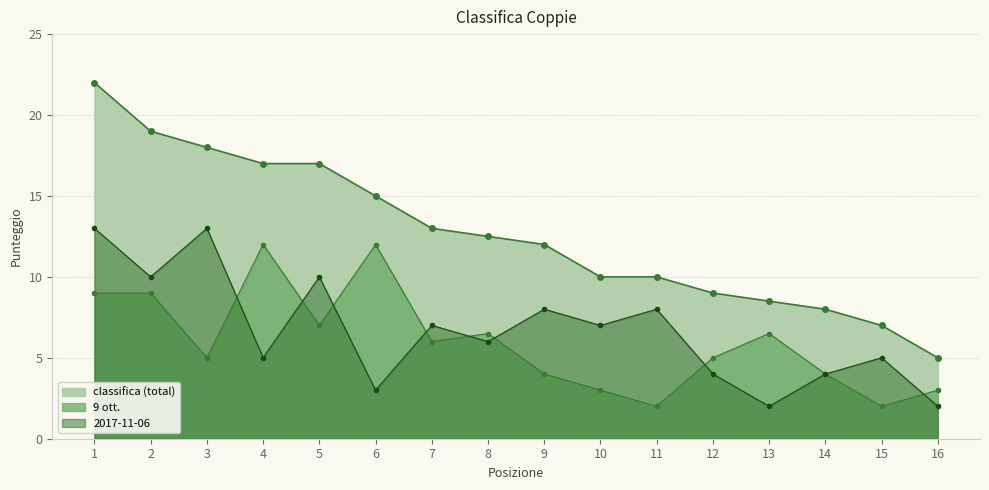

Is it true that classifica (total) equals 8.0 at 7?

False